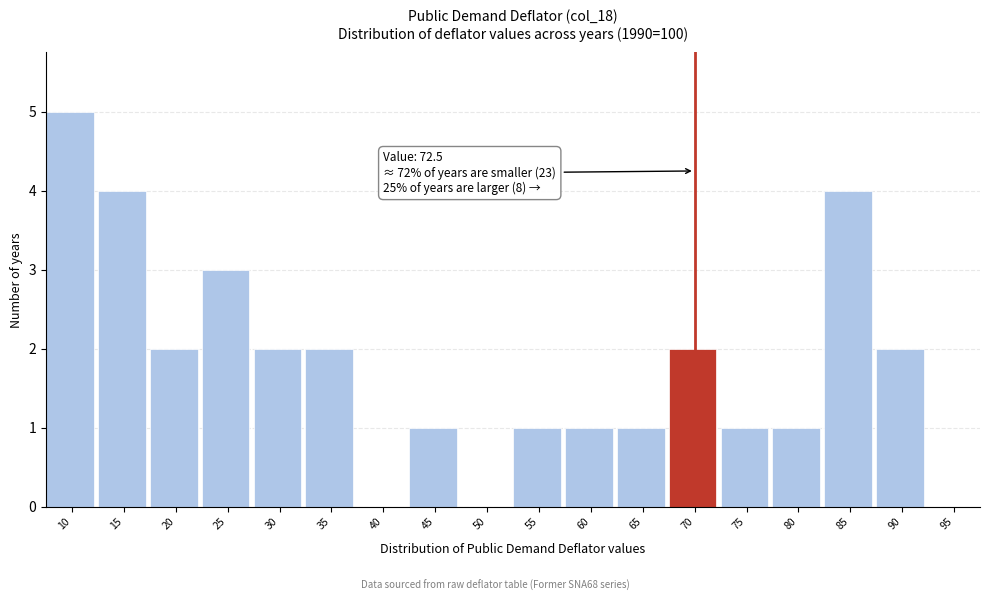

Reading left to right, extract all data points from this chart.

10=5	15=4	20=2	25=3	30=2	35=2	40=0	45=1	50=0	55=1	60=1	65=1	70=2	75=1	80=1	85=4	90=2	95=0